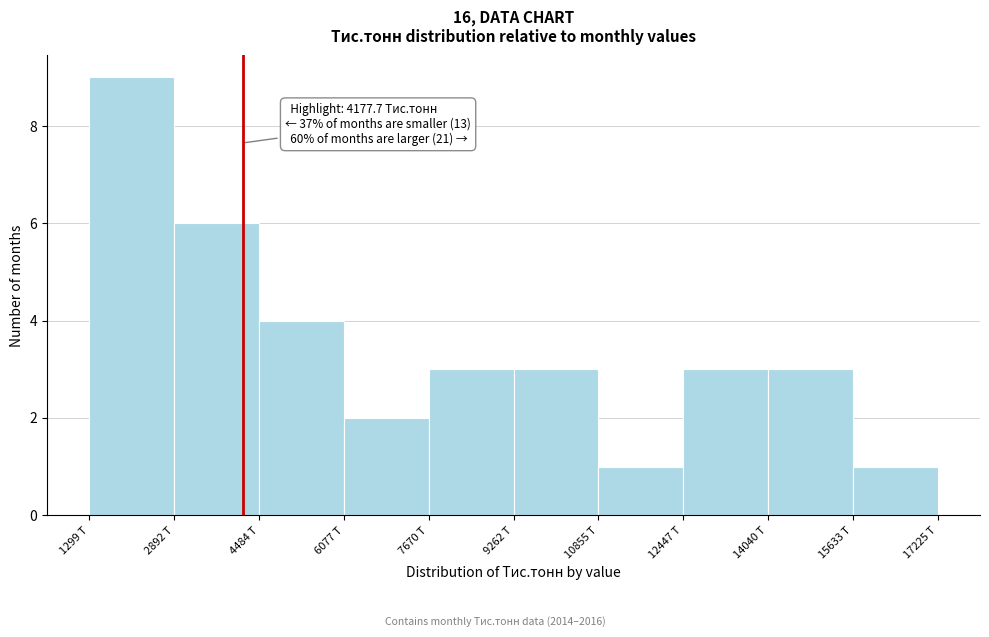

Which range on the x-axis has the tallest bar?

1200 to 2800